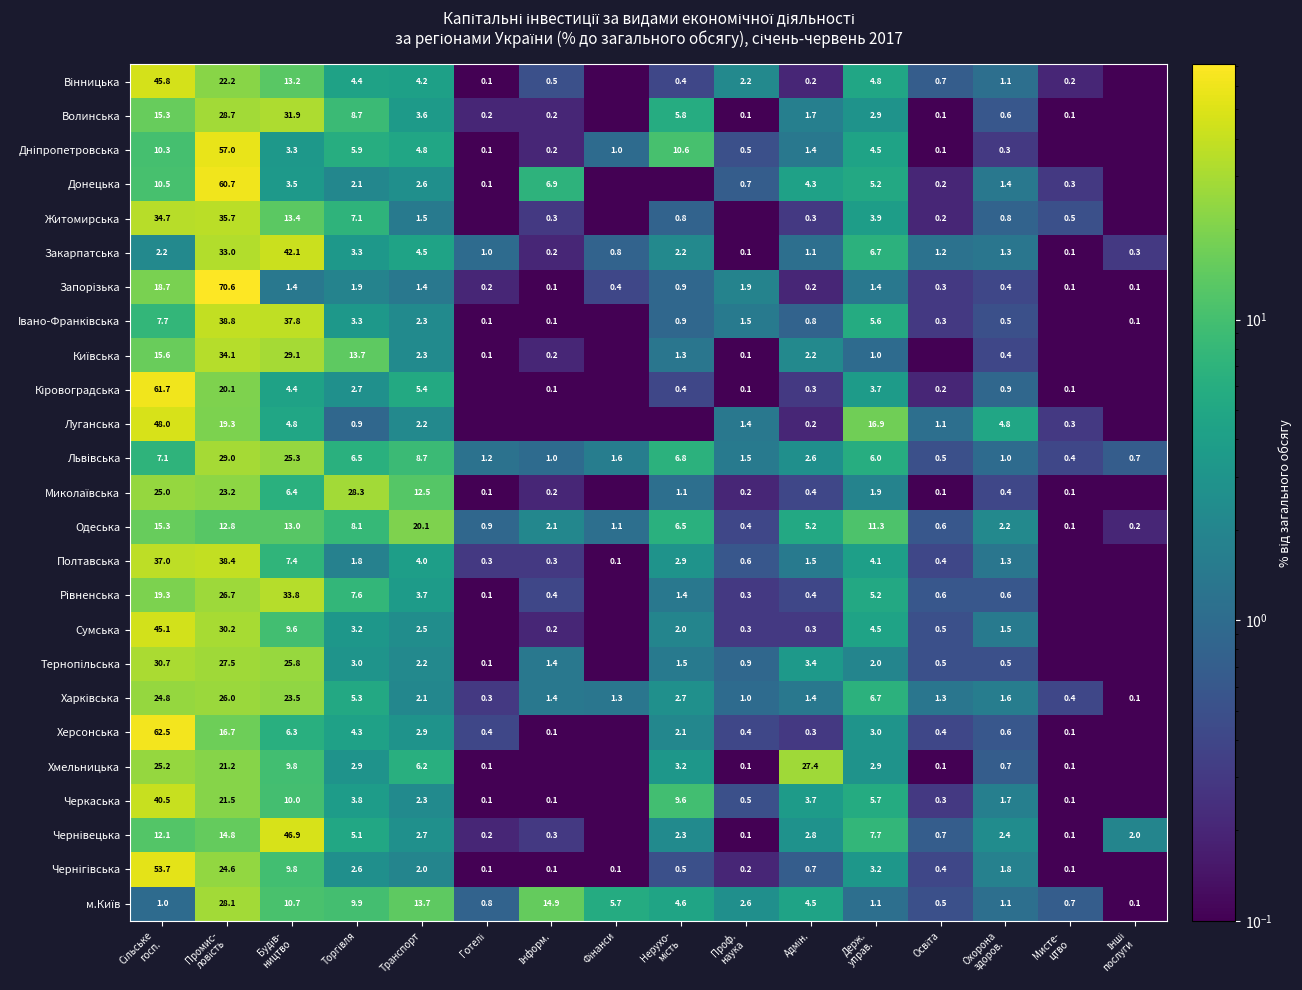

Rank the categories by Вінницька value from highest to lowest.

Сільське госп., Промис- ловість, Будів- ництво, Держ. управ., Торгівля, Транспорт, Проф. наука, Охорона здоров., Освіта, Інформ., Нерухо- мість, Адмін., Мисте- цтво, Готелі, Фінанси, Інші послуги